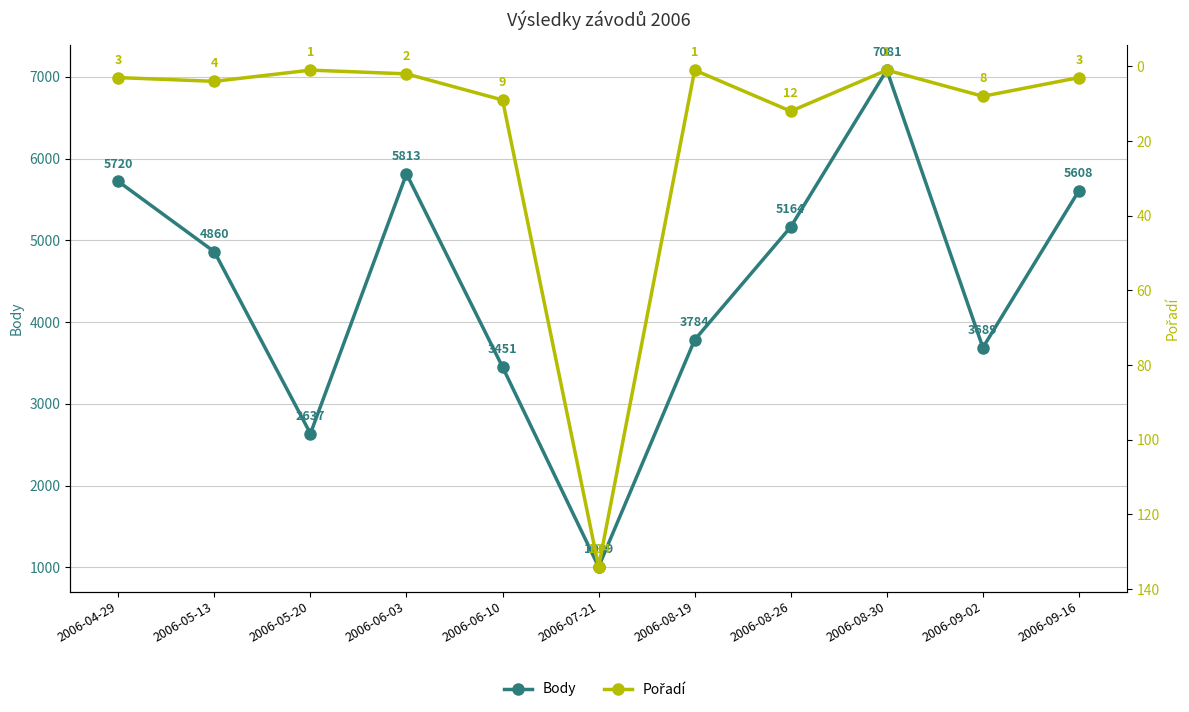

What is the difference between the maximum and minimum values in the Pořadí series?

133